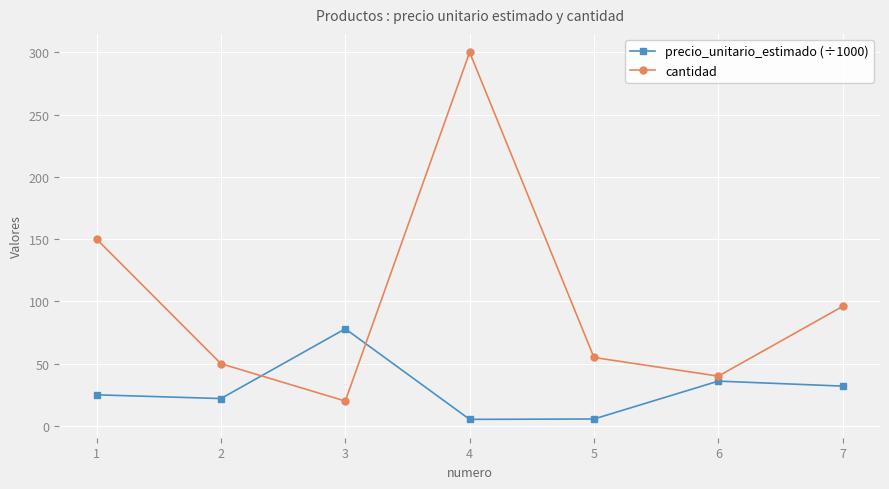

True or false: cantidad and precio_unitario_estimado (÷1000) intersect in this chart.

True